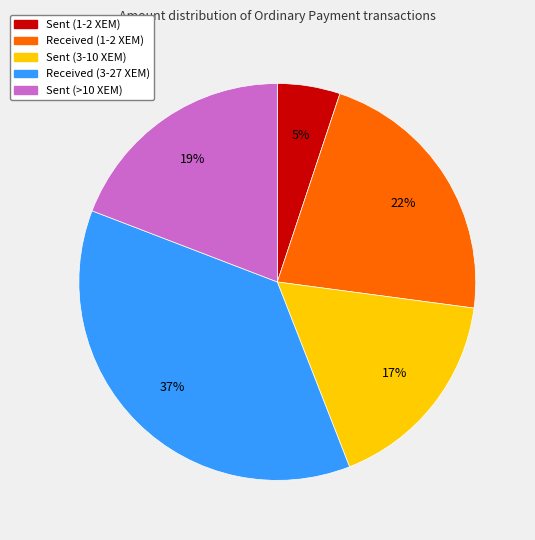

To the nearest percent, what is the difference between the largest and smallest slice percentages?

32%